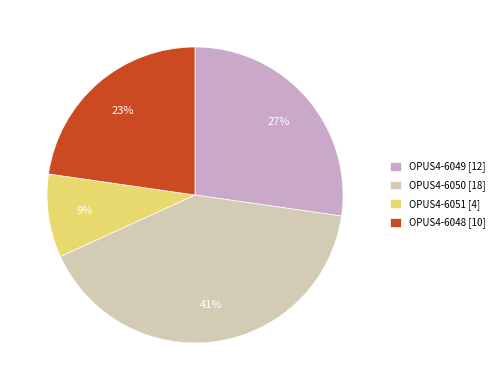

Rank the categories by value from highest to lowest.

OPUS4-6050 [18], OPUS4-6049 [12], OPUS4-6048 [10], OPUS4-6051 [4]